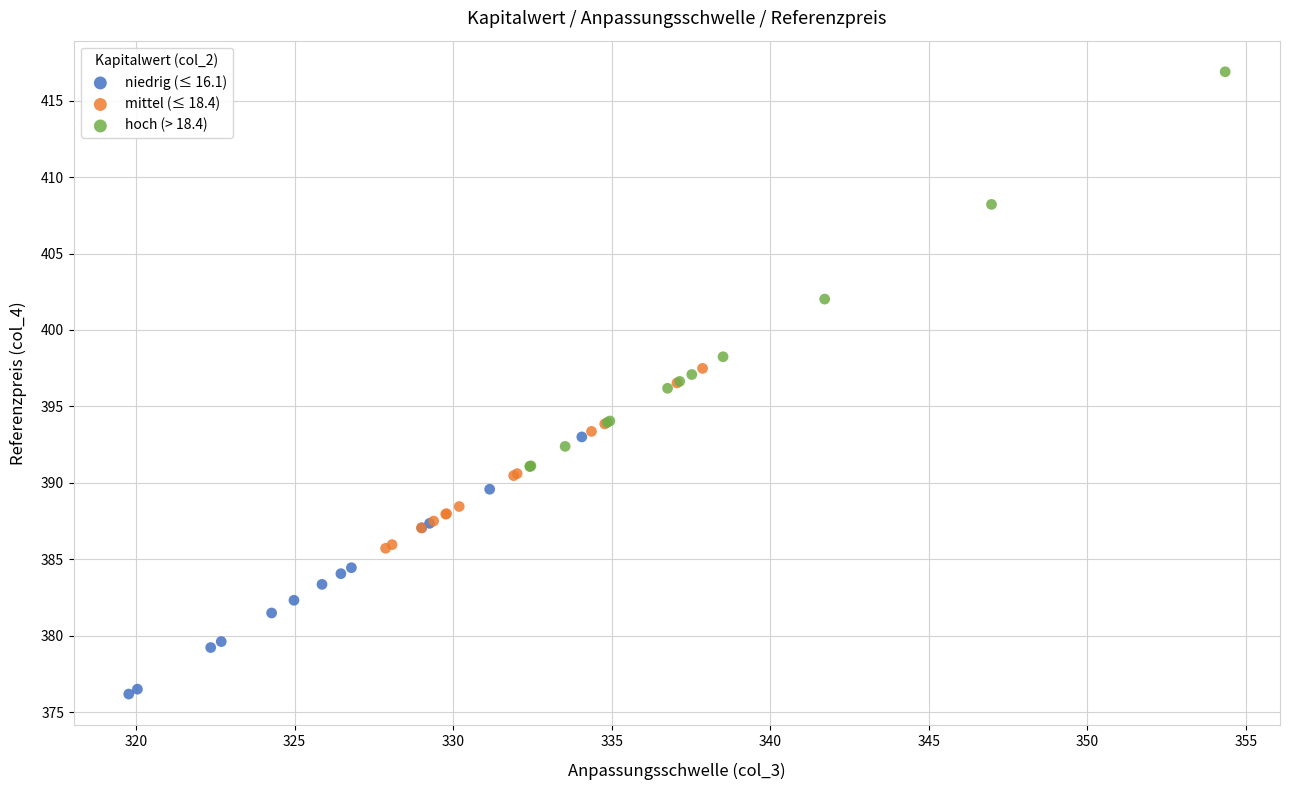

Which series contains the lowest Y value?

niedrig (≤ 16.1)